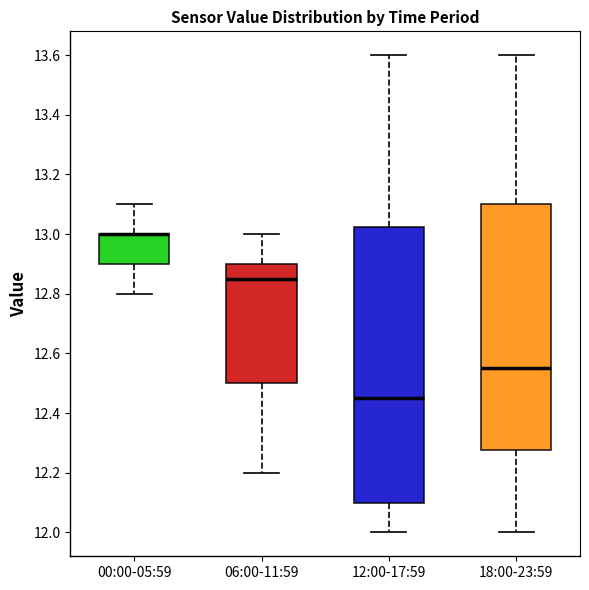

Reading left to right, transcribe this box plot: for each box, give where its median line is, the range the box spans, and where its two whiskers end, as read against the y-axis. The values are not printed on the chart, so give them approximately, as read against the axis.

00:00-05:59: median 13.00 (drawn on the box's upper edge), box 12.90 to 13.00, whiskers 12.80 to 13.10
06:00-11:59: median 12.86, box 12.50 to 12.90, whiskers 12.20 to 13.00
12:00-17:59: median 12.46, box 12.10 to 13.02, whiskers 12.00 to 13.60
18:00-23:59: median 12.56, box 12.28 to 13.10, whiskers 12.00 to 13.60